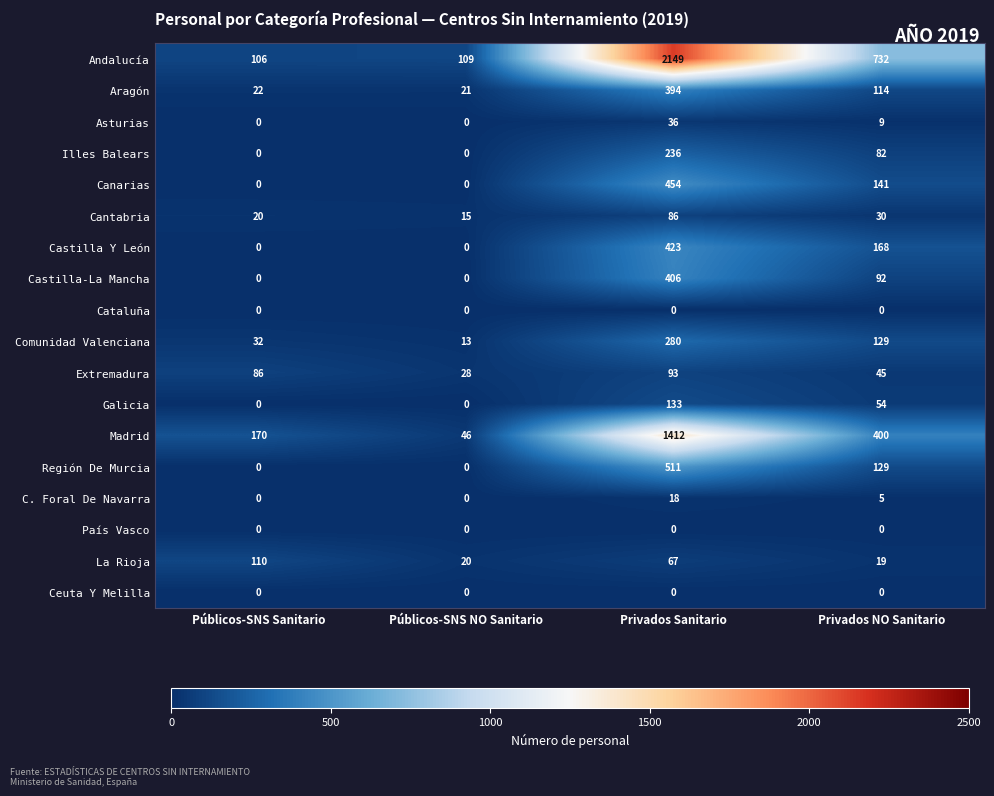

Between Públicos-SNS NO Sanitario and Privados Sanitario, which series saw the biggest shift?

Andalucía